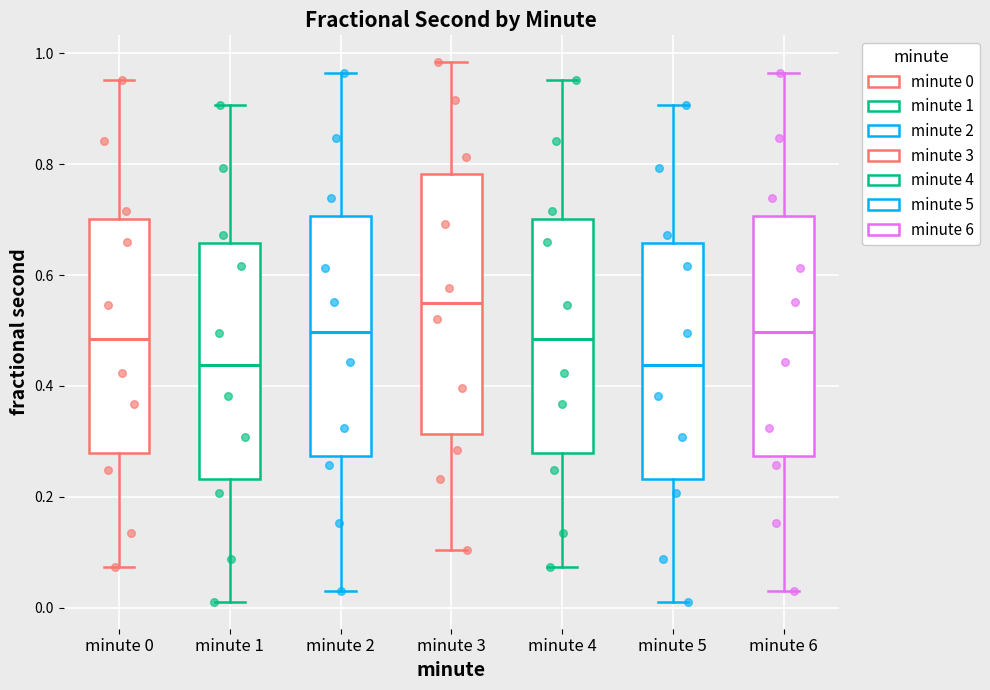

Reading left to right, read every box against the y-axis: the position of its median line, the range the box covers, and the ends of its whiskers. The values are not printed on the chart, so give them approximately, as read against the axis.

minute 0: median 0.48, box 0.28 to 0.70, whiskers 0.08 to 0.96
minute 1: median 0.44, box 0.24 to 0.66, whiskers 0.02 to 0.90
minute 2: median 0.50, box 0.28 to 0.70, whiskers 0.04 to 0.96
minute 3: median 0.54, box 0.32 to 0.78, whiskers 0.10 to 0.98
minute 4: median 0.48, box 0.28 to 0.70, whiskers 0.08 to 0.96
minute 5: median 0.44, box 0.24 to 0.66, whiskers 0.02 to 0.90
minute 6: median 0.50, box 0.28 to 0.70, whiskers 0.04 to 0.96